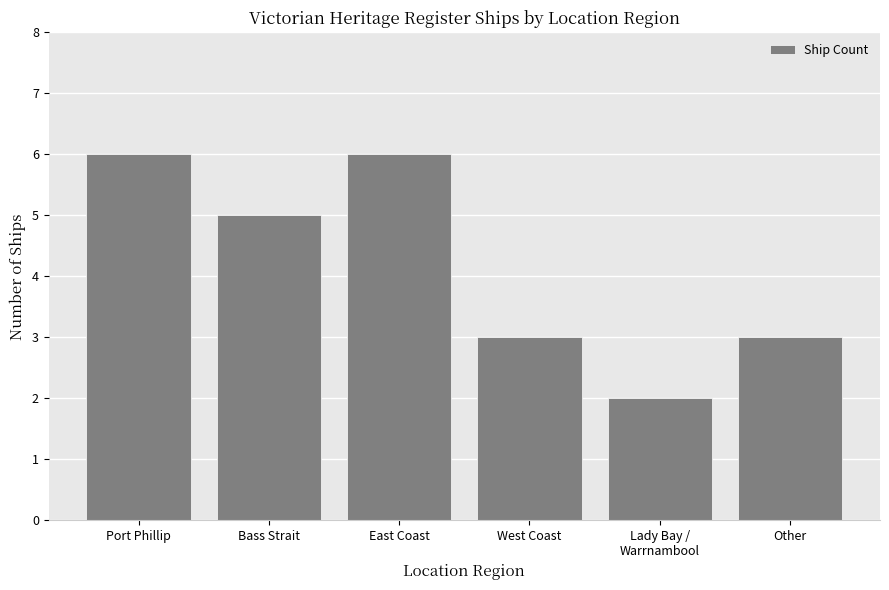

What value does the data have at Other?

3